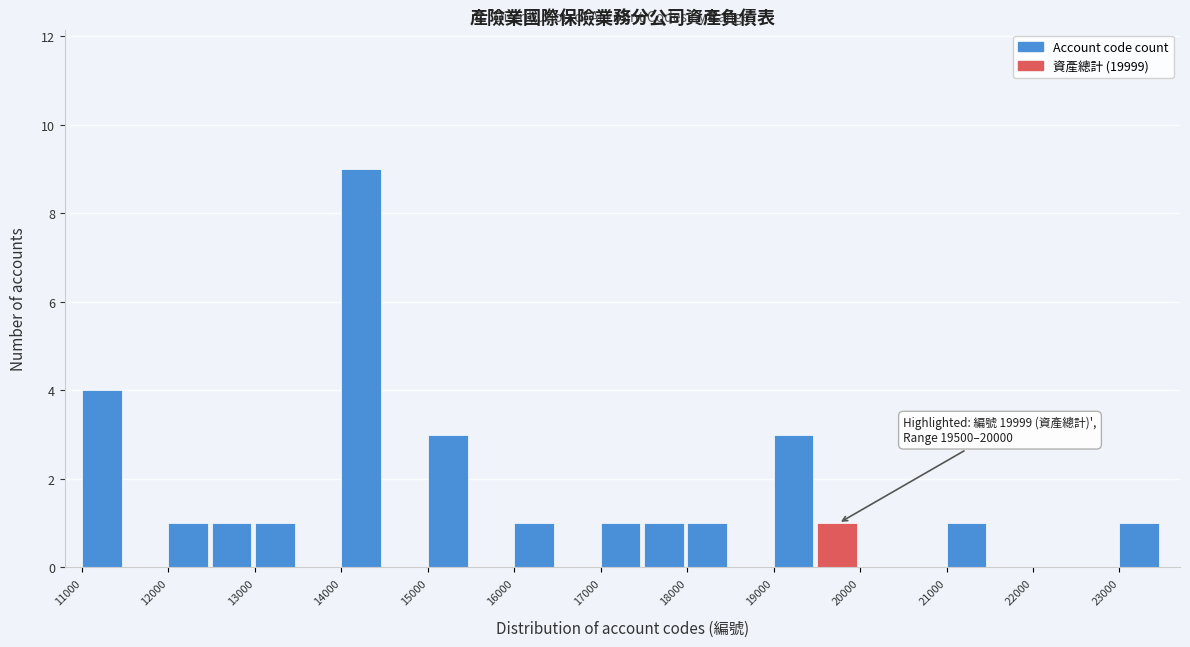

Over which range of the x-axis is the bar tallest?

14000 to 14500